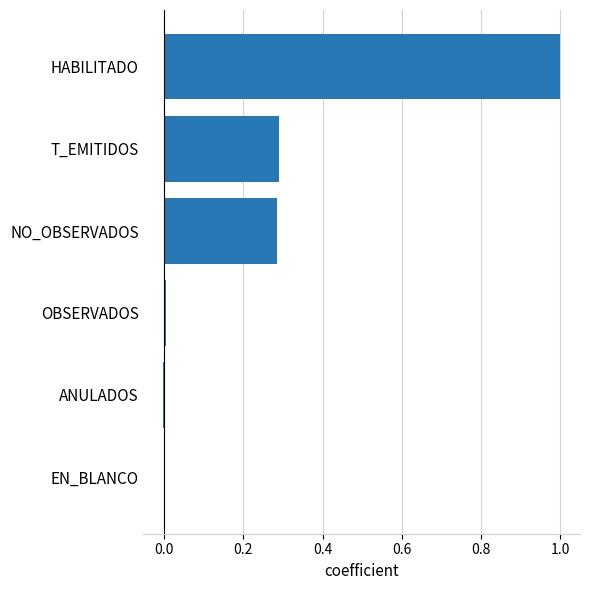

The value at HABILITADO is 0.6. True or false?

False